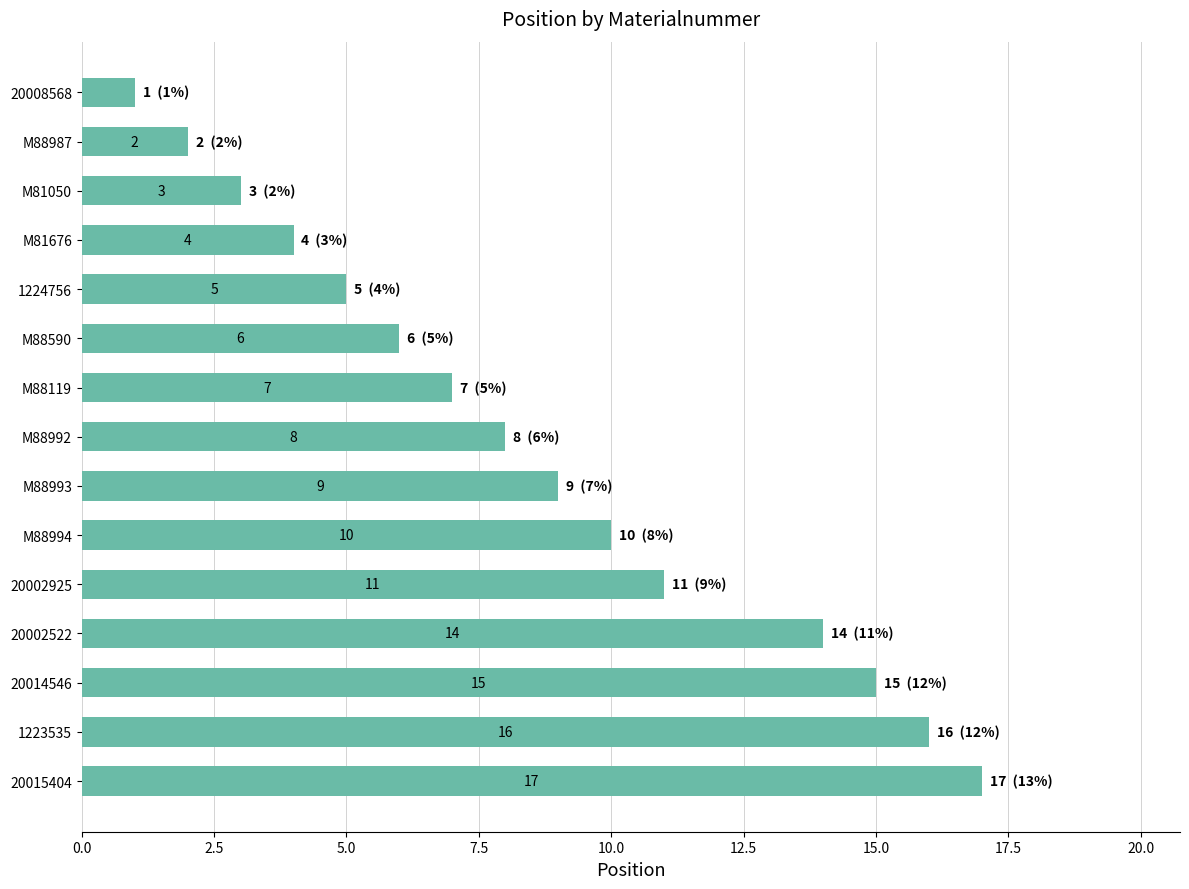

List the labels in order of value, largest first.

20015404, 1223535, 20014546, 20002522, 20002925, M88994, M88993, M88992, M88119, M88590, 1224756, M81676, M81050, M88987, 20008568